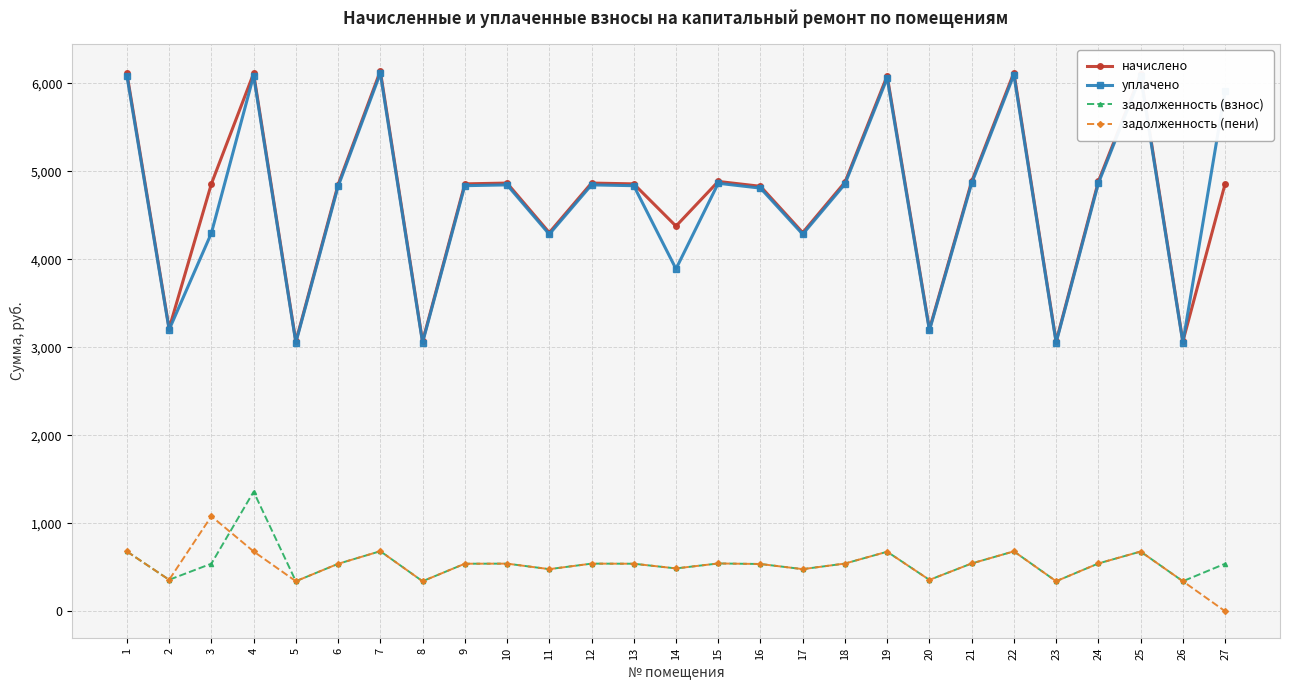

Which series ends up on top after the final intersection of задолженность (пени) and задолженность (взнос)?

задолженность (взнос)